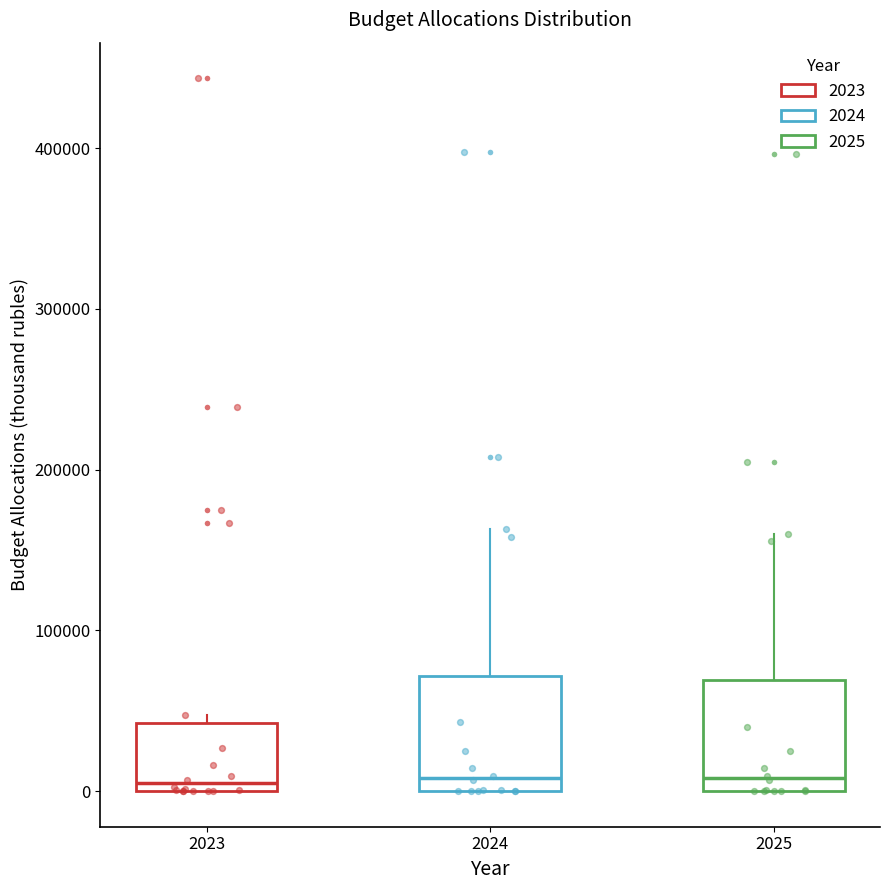

Where is the lower edge of the box at x = 2023 on the y-axis? The values are not printed on the chart, so give them approximately, as read against the axis.

0